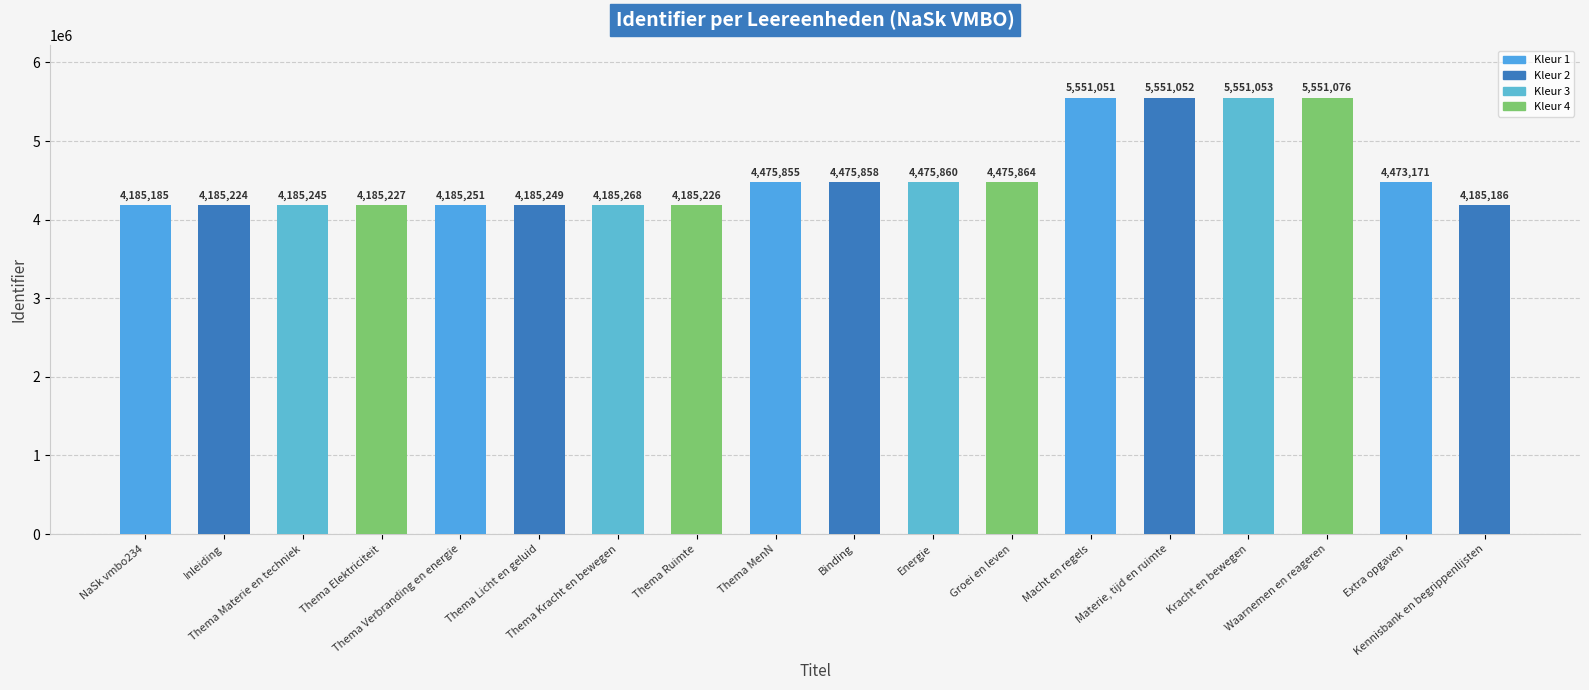

What is the approximate value at Inleiding?

4185224